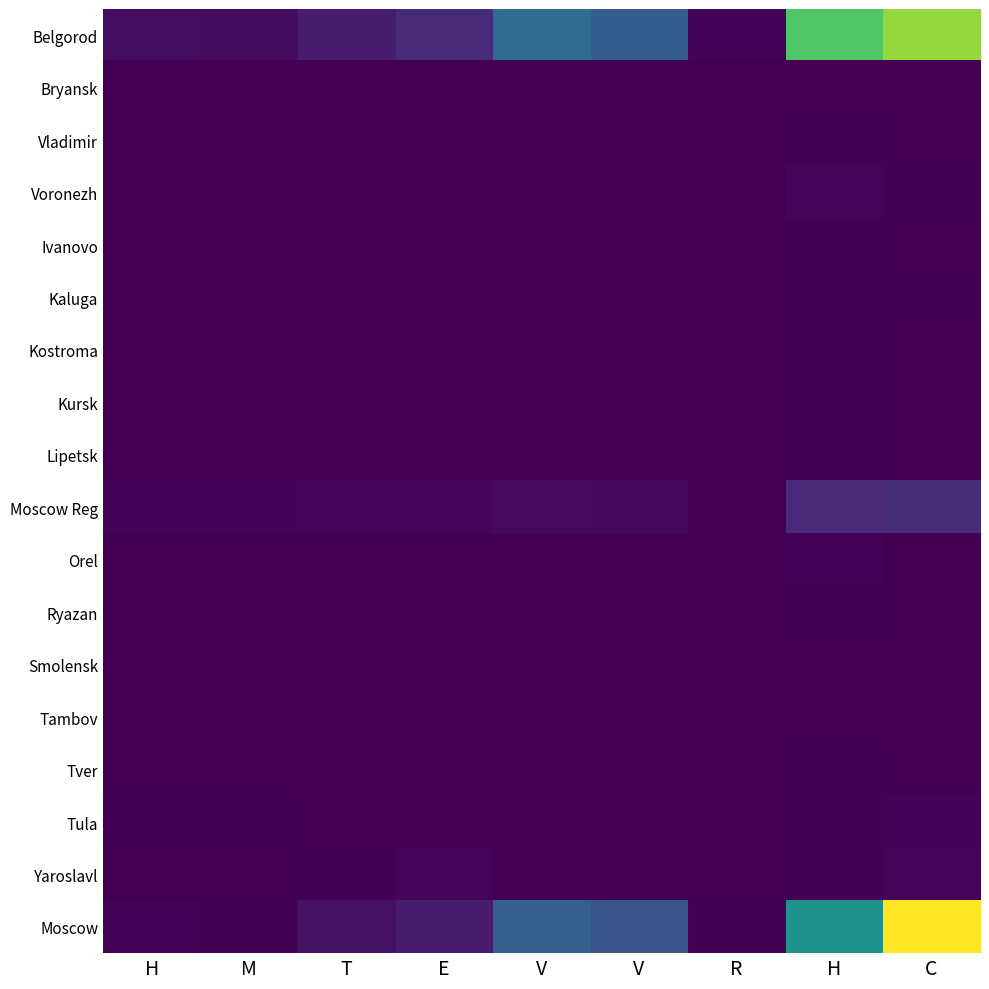

Reading left to right, transcribe all the data shown in this chart.

Belgorod: H=94122	M=84255	T=188702	E=295537	V=883742	V=741885	R=20183	H=1802316	C=2082308
Bryansk: H=1228	M=1585	T=1484	E=8729	V=897	V=797	R=0	H=7397	C=2734
Vladimir: H=2703	M=2635	T=5634	E=2257	V=2965	V=1443	R=3	H=12164	C=1745
Voronezh: H=1280	M=6577	T=1634	E=8491	V=4977	V=4239	R=0	H=45524	C=17637
Ivanovo: H=532	M=568	T=83	E=3885	V=1894	V=784	R=0	H=11550	C=1602
Kaluga: H=4940	M=2371	T=988	E=7567	V=8173	V=6520	R=6	H=11956	C=10255
Kostroma: H=74	M=151	T=461	E=4	V=913	V=731	R=0	H=11862	C=808
Kursk: H=7	M=82	T=609	E=9	V=1937	V=1533	R=0	H=19186	C=1313
Lipetsk: H=1967	M=1493	T=846	E=1	V=3544	V=2721	R=0	H=12297	C=3439
Moscow Reg: H=25234	M=24180	T=43393	E=33926	V=72171	V=57544	R=2473	H=298871	C=316531
Orel: H=12	M=2712	T=137	E=200	V=1071	V=855	R=0	H=23577	C=1223
Ryazan: H=5049	M=2528	T=950	E=1425	V=3247	V=2048	R=0	H=12512	C=1925
Smolensk: H=4167	M=792	T=275	E=5338	V=1992	V=714	R=49	H=9524	C=1675
Tambov: H=1325	M=613	T=2202	E=210	V=2236	V=2155	R=0	H=5743	C=1284
Tver: H=31	M=173	T=1667	E=5867	V=2883	V=2503	R=0	H=13649	C=1208
Tula: H=16195	M=15615	T=8378	E=0	V=3790	V=2428	R=0	H=14294	C=24494
Yaroslavl: H=2405	M=695	T=11405	E=30457	V=6185	V=5462	R=0	H=14359	C=35480
Moscow: H=26524	M=18852	T=108360	E=187173	V=755605	V=640686	R=17652	H=1264643	C=2476065